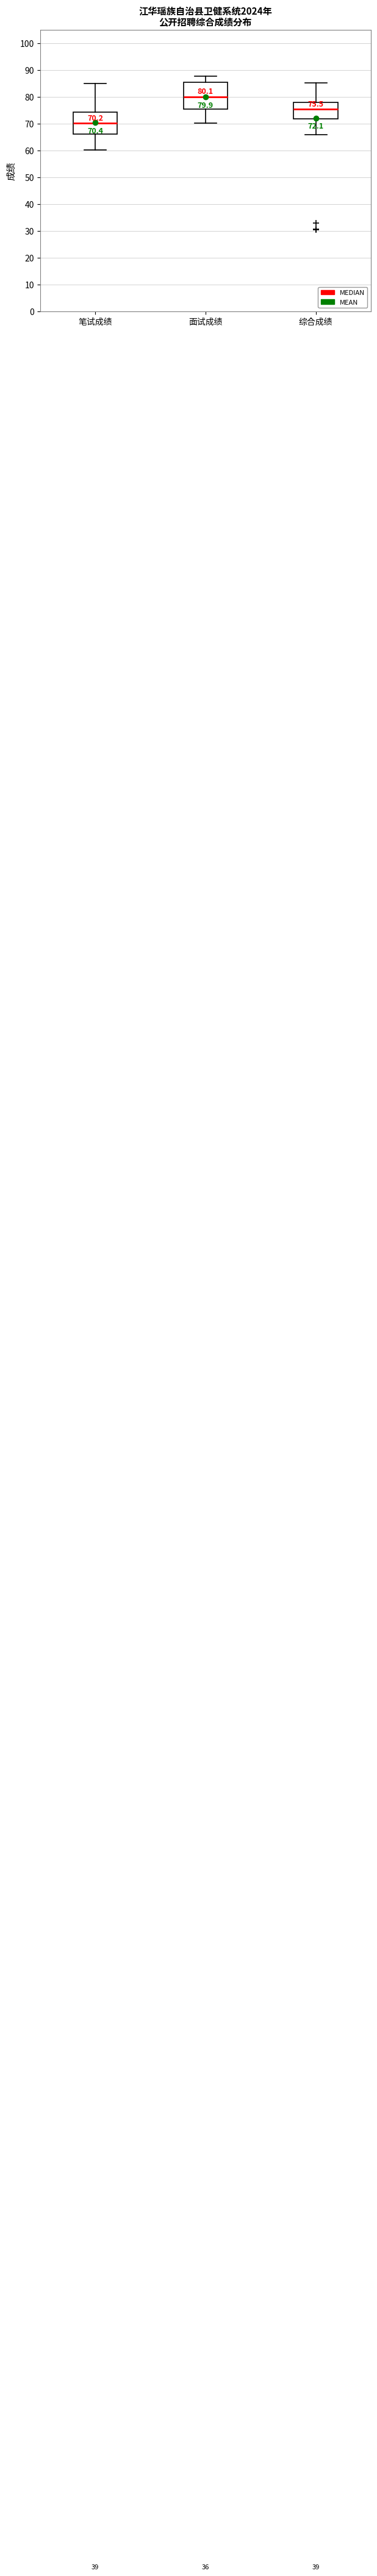

Comparing the boxes themselves (not the whiskers), which one is the tallest?

面试成绩